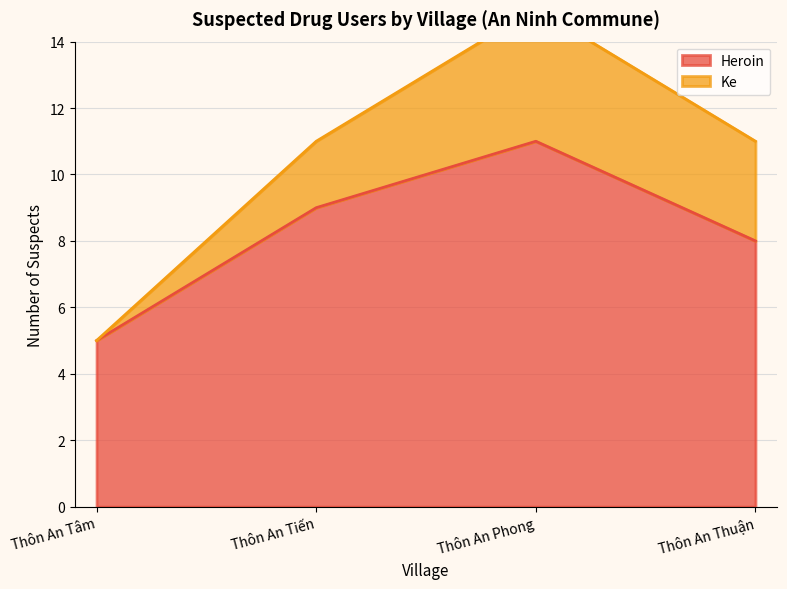

How many values in Ke are above zero?

4